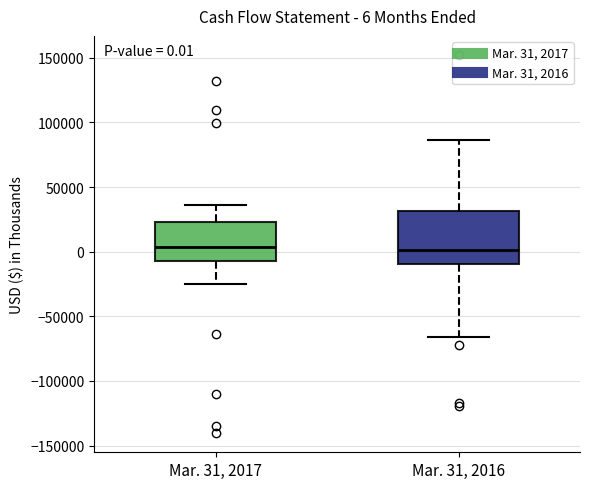

Which box is the tallest, from its lower edge to its upper edge?

Mar. 31, 2016